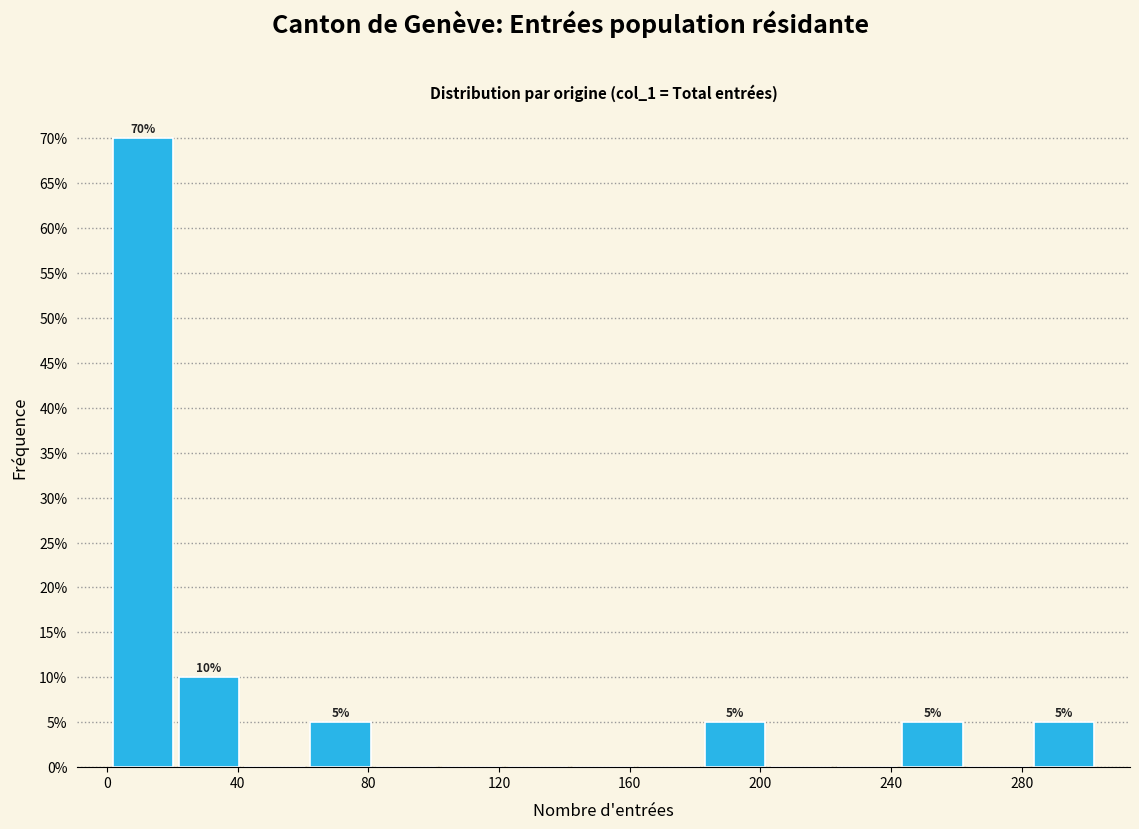

Over which range of the x-axis is the bar tallest?

0 to 20